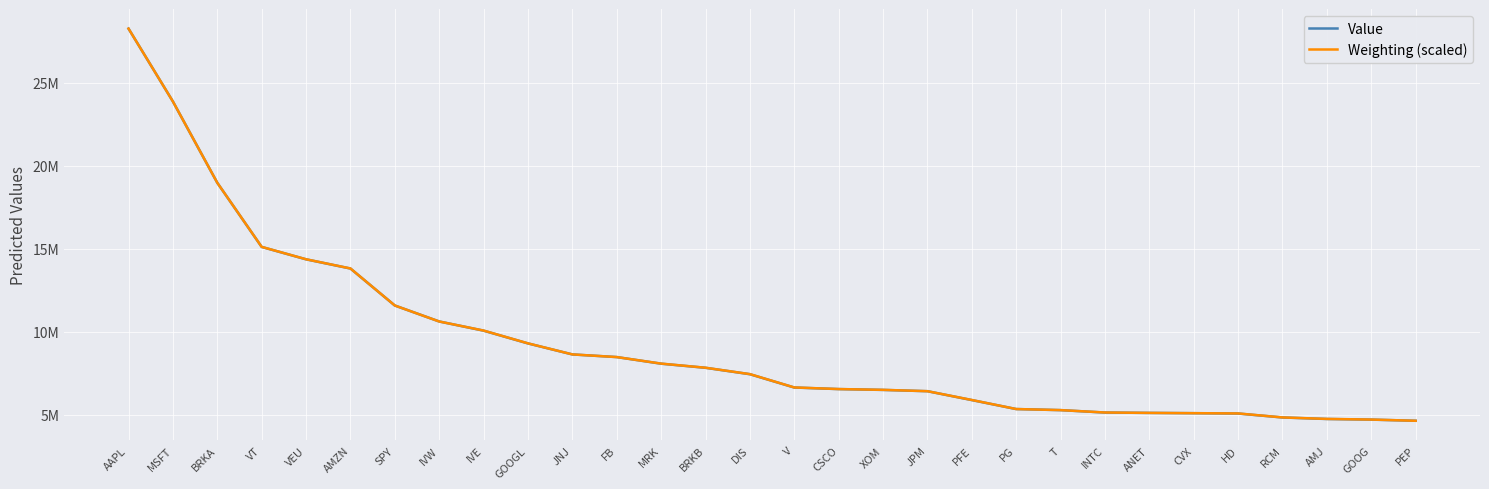

Does the chart display data point markers on the line(s)?

No